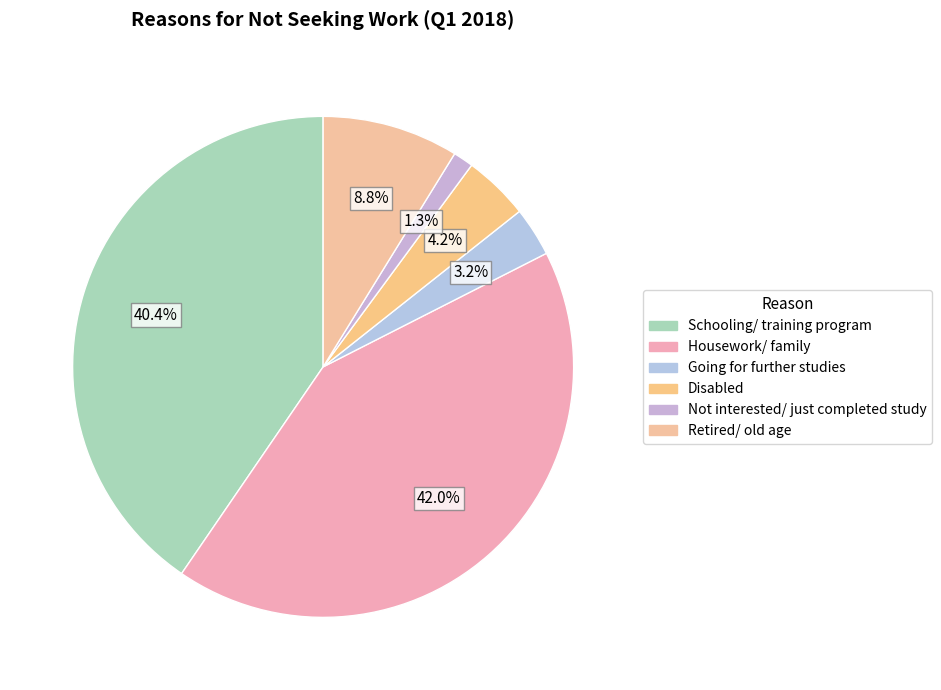

Count the number of slices in the pie.

6